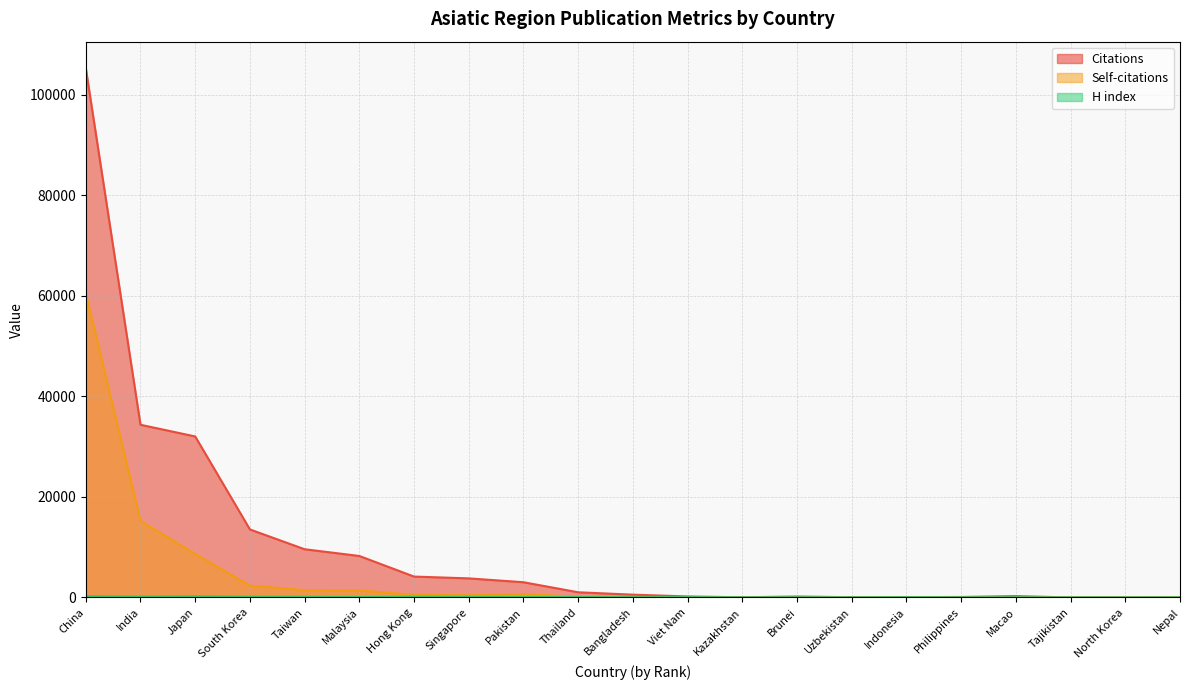

Reading left to right, list all the values displayed in this chart.

Citations: China=105312	India=34361	Japan=32033	South Korea=13534	Taiwan=9595	Malaysia=8256	Hong Kong=4157	Singapore=3799	Pakistan=3032	Thailand=1033	Bangladesh=557	Viet Nam=204	Kazakhstan=41	Brunei=192	Uzbekistan=47	Indonesia=63	Philippines=101	Macao=271	Tajikistan=3	North Korea=2	Nepal=44
Self-citations: China=60531	India=15218	Japan=8672	South Korea=2363	Taiwan=1456	Malaysia=1412	Hong Kong=541	Singapore=440	Pakistan=659	Thailand=185	Bangladesh=129	Viet Nam=39	Kazakhstan=3	Brunei=11	Uzbekistan=15	Indonesia=2	Philippines=10	Macao=23	Tajikistan=2	North Korea=0	Nepal=0
H index: China=272	India=179	Japan=239	South Korea=163	Taiwan=140	Malaysia=106	Hong Kong=140	Singapore=125	Pakistan=85	Thailand=69	Bangladesh=59	Viet Nam=52	Kazakhstan=26	Brunei=32	Uzbekistan=23	Indonesia=42	Philippines=24	Macao=31	Tajikistan=9	North Korea=7	Nepal=16